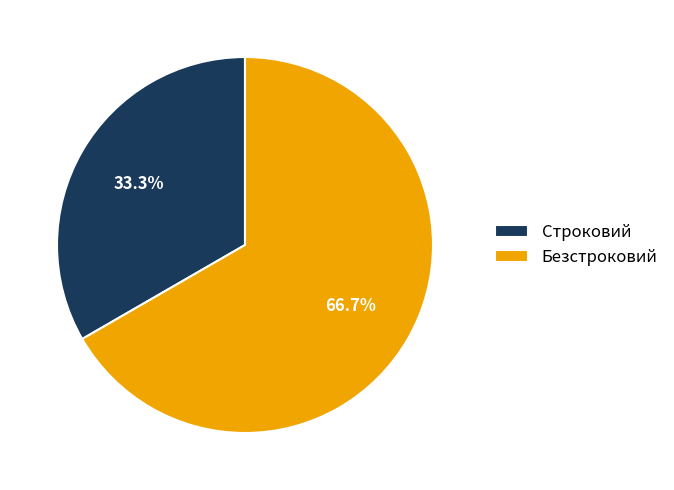

What is the majority slice?

Безстроковий